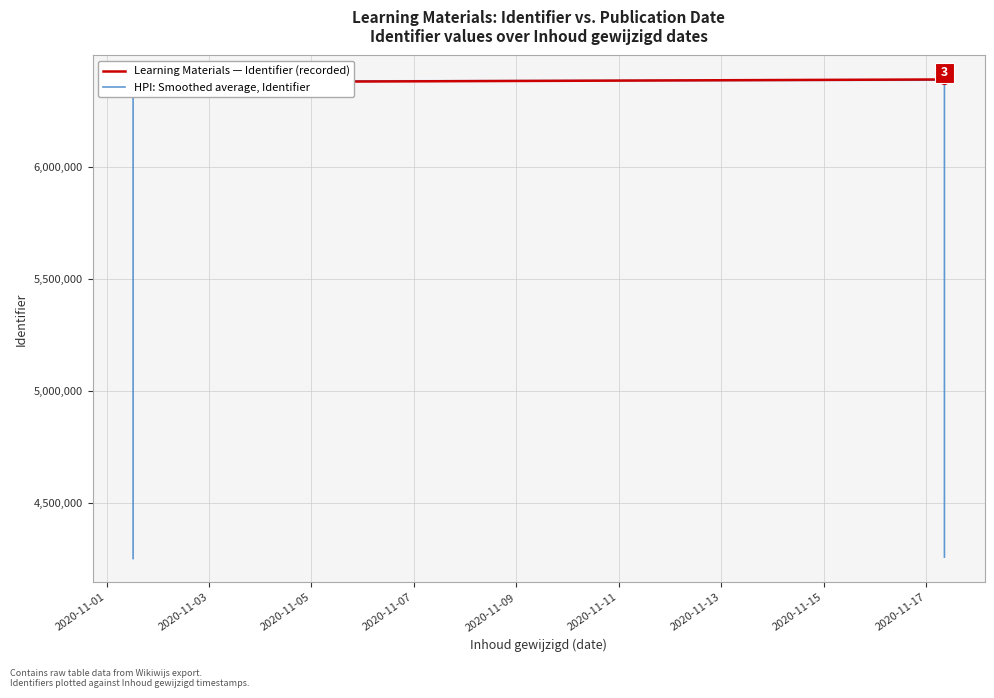

Reading right to left, list all the values displayed in this chart.

Learning Materials — Identifier (recorded): 6388786.0	6388755.0	6379127.0	6379125.0	6379121.0	6379120.0	6388775.0	6388766.0	6388756.0	6379085.0	6379076.0	6379081.0	6379078.0	6379114.0	6379112.0	6379110.0	6379108.0	6379106.0	6379104.0	6379088.0
HPI: Smoothed average, Identifier: 4259180.3	6385556.0	6382335.7	6379124.3	6379122.0	6382338.7	6385553.7	6388765.7	6385535.7	6382305.7	6379080.7	6379078.3	6379091.0	6379101.3	6379112.0	6379110.0	6379108.0	6379106.0	6379099.3	4252730.7